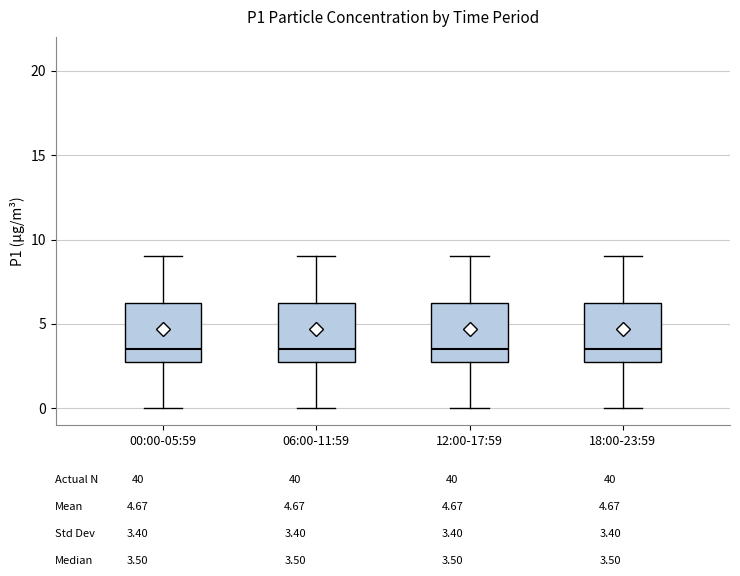

Where is the upper edge of the box for 06:00-11:59 on the y-axis? The values are not printed on the chart, so give them approximately, as read against the axis.

6.5